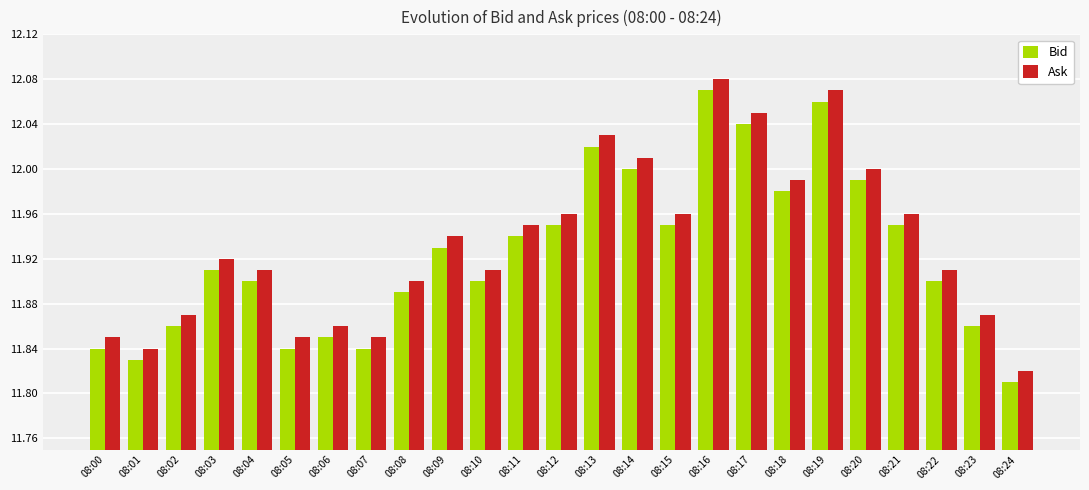

Is it true that Ask equals 16.3 at 08:02?

False